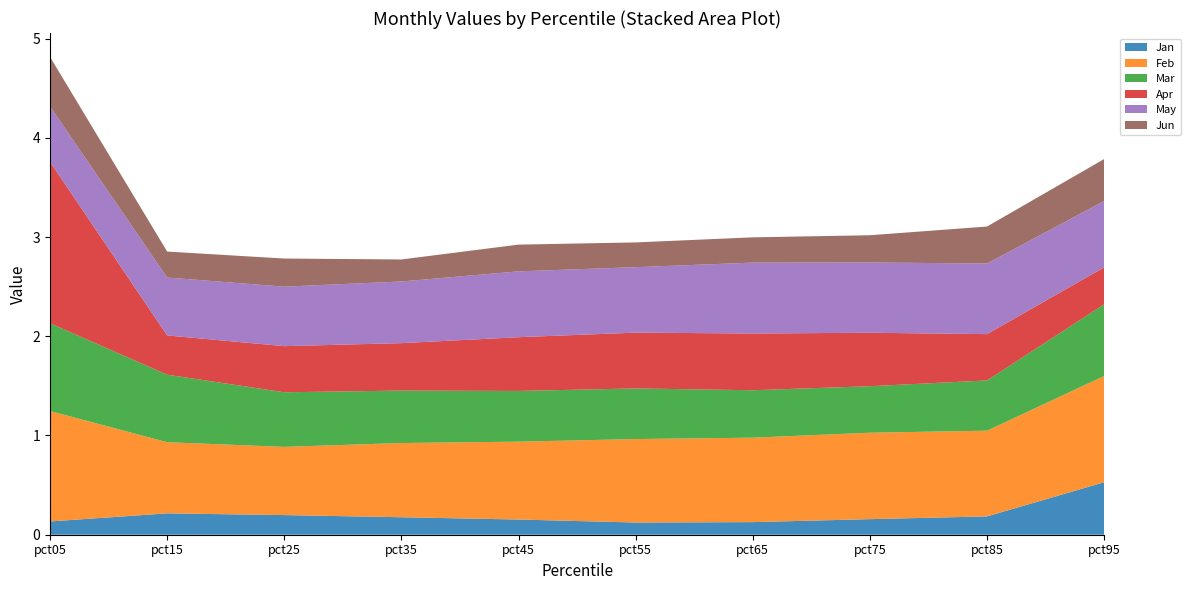

Reading left to right, what are all the values shown in this chart?

Jan: pct05=0.1	pct15=0.2	pct25=0.2	pct35=0.2	pct45=0.2	pct55=0.1	pct65=0.1	pct75=0.2	pct85=0.2	pct95=0.5
Feb: pct05=1.1	pct15=0.7	pct25=0.7	pct35=0.7	pct45=0.8	pct55=0.8	pct65=0.9	pct75=0.9	pct85=0.9	pct95=1.1
Mar: pct05=0.9	pct15=0.7	pct25=0.6	pct35=0.5	pct45=0.5	pct55=0.5	pct65=0.5	pct75=0.5	pct85=0.5	pct95=0.7
Apr: pct05=1.6	pct15=0.4	pct25=0.5	pct35=0.5	pct45=0.5	pct55=0.6	pct65=0.6	pct75=0.5	pct85=0.5	pct95=0.4
May: pct05=0.6	pct15=0.6	pct25=0.6	pct35=0.6	pct45=0.7	pct55=0.7	pct65=0.7	pct75=0.7	pct85=0.7	pct95=0.7
Jun: pct05=0.5	pct15=0.3	pct25=0.3	pct35=0.2	pct45=0.3	pct55=0.2	pct65=0.3	pct75=0.3	pct85=0.4	pct95=0.4